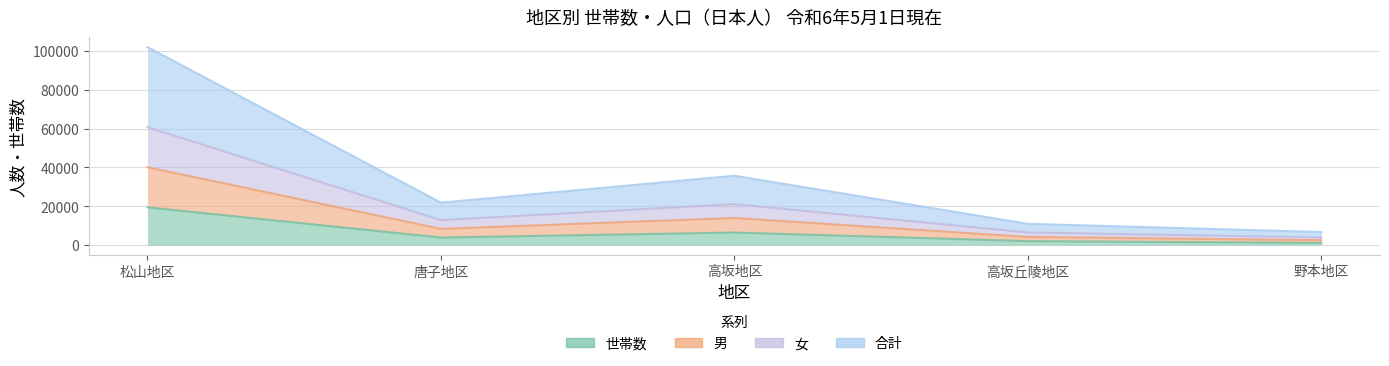

True or false: 女 and 世帯数 intersect in this chart.

False